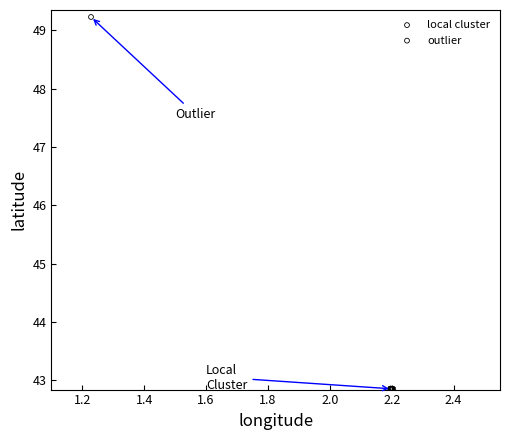

What are all the series names shown in the legend?

local cluster, outlier